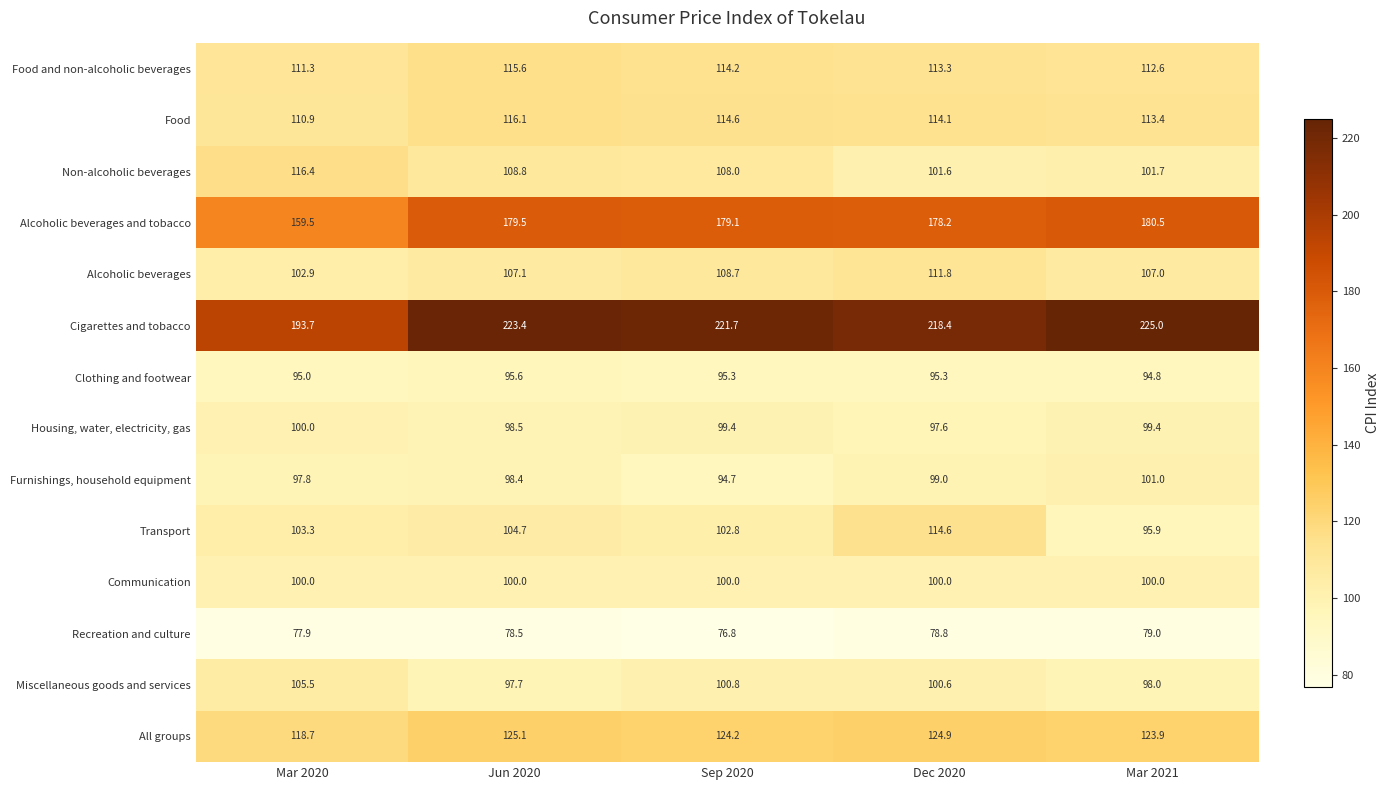

True or false: Alcoholic beverages has a value of 111.8 at Dec 2020.

True